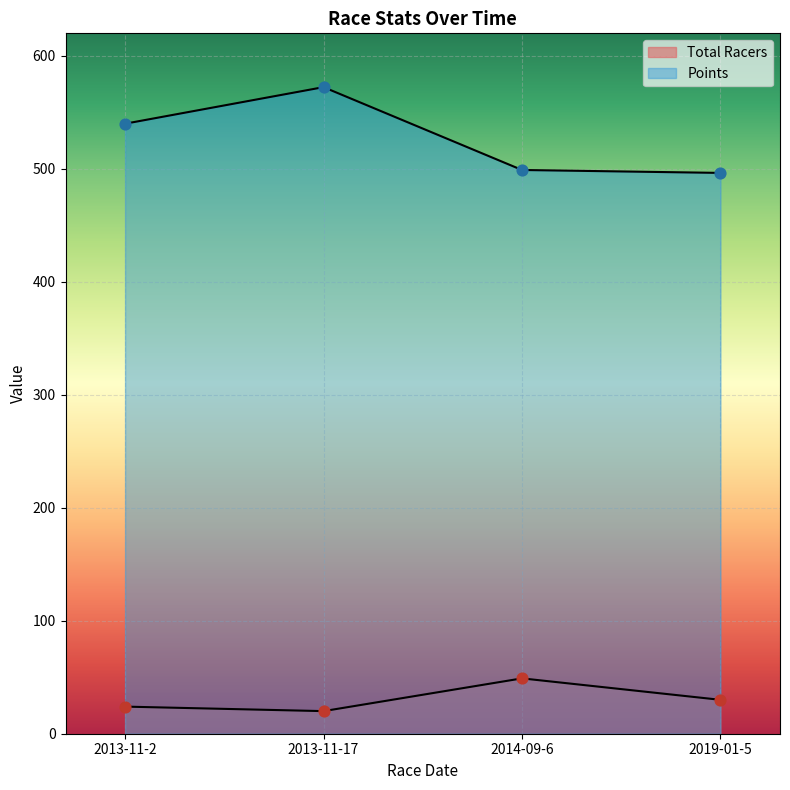

At which category is the sum across all series the highest?

2013-11-17